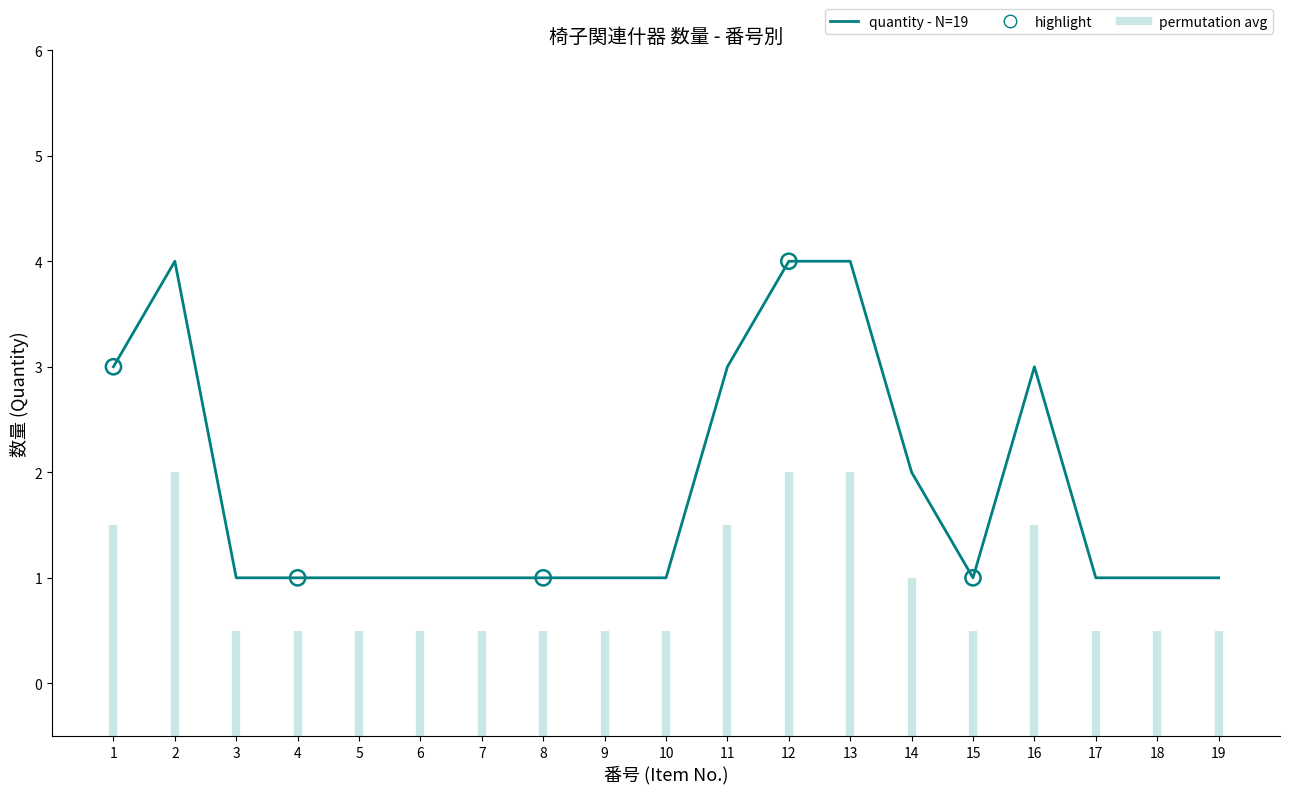

What is the change in value from 13 to 18?

-3